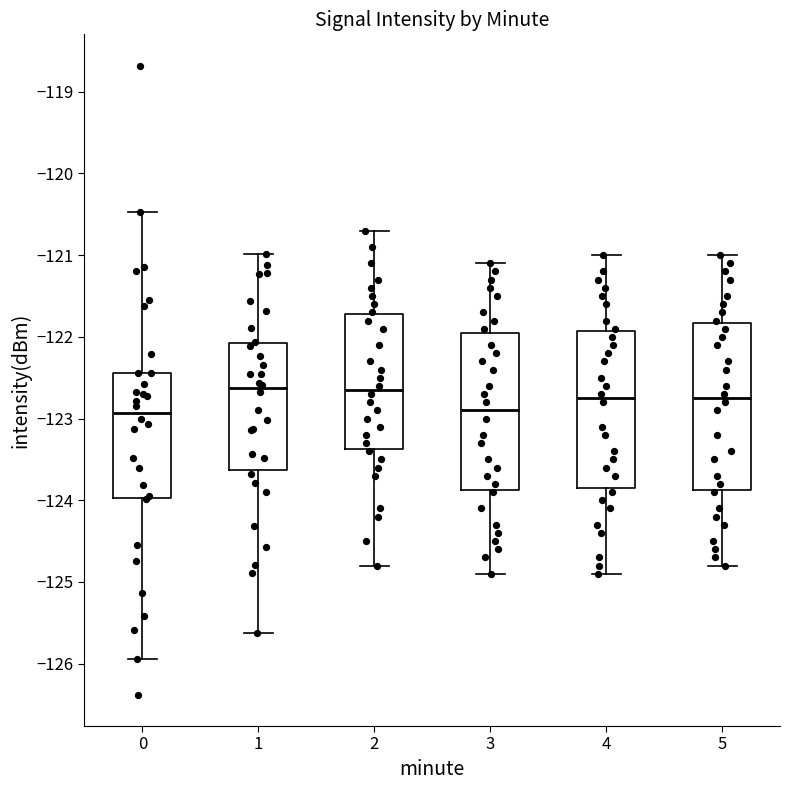

Which box is the tallest, from its lower edge to its upper edge?

5